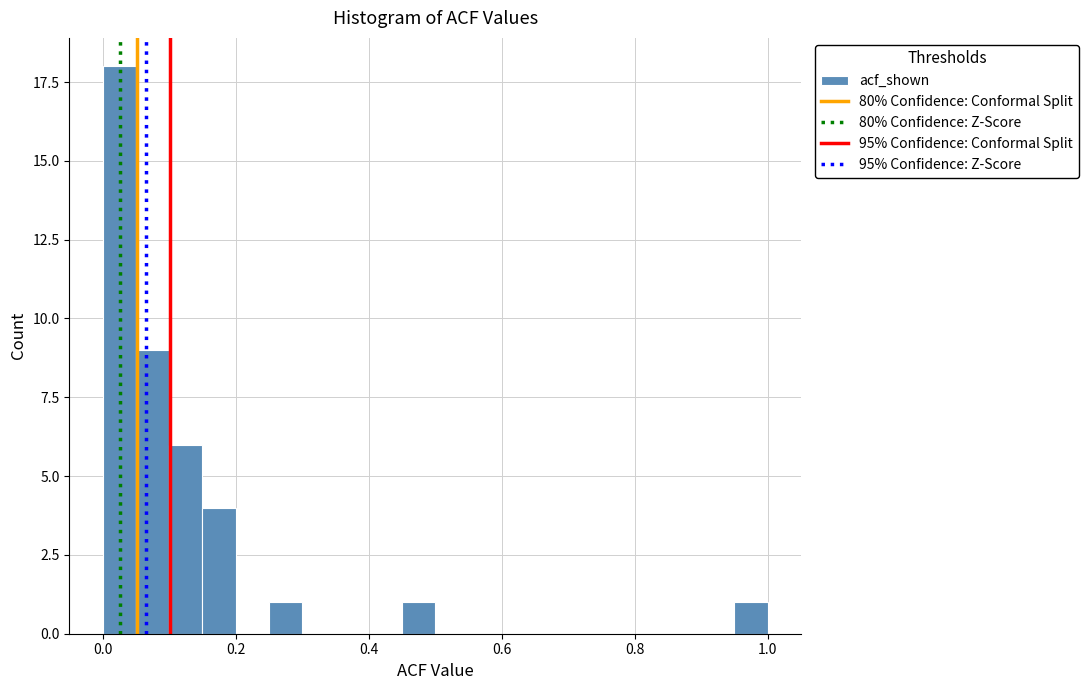

Read against the x-axis, roughly where is the centre of the tallest bar?

0.02